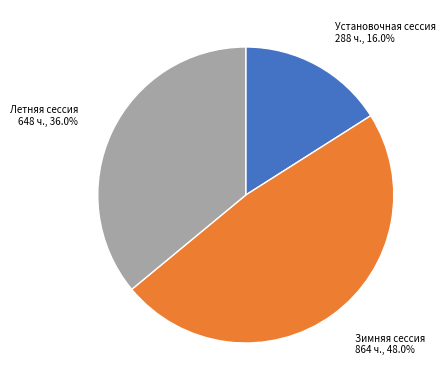

Count the number of slices in the pie.

3